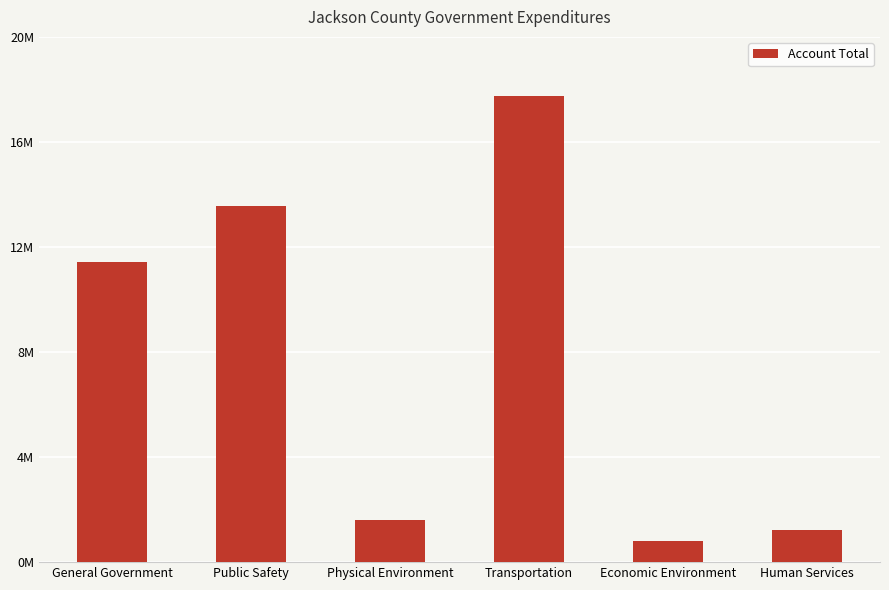

What is the ratio of the value at Physical Environment to the value at General Government?

0.1